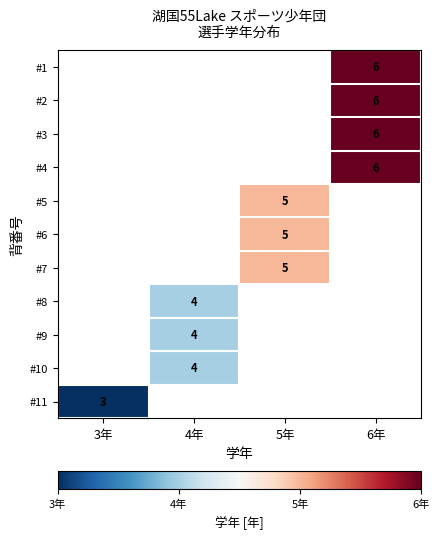

What is the smallest value displayed?

3.0